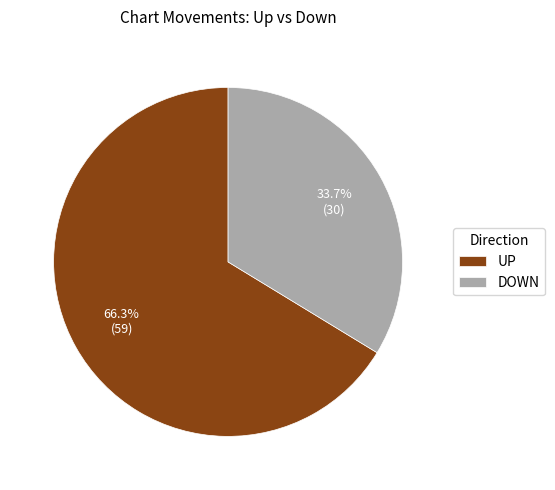

What is the largest slice in the pie chart?

UP